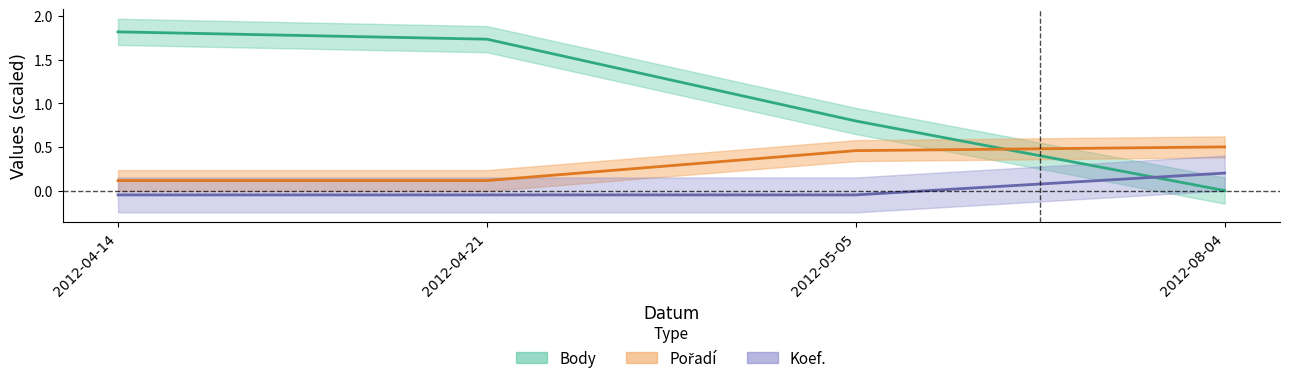

True or false: Koef. has more than 1 interior local peaks.

False